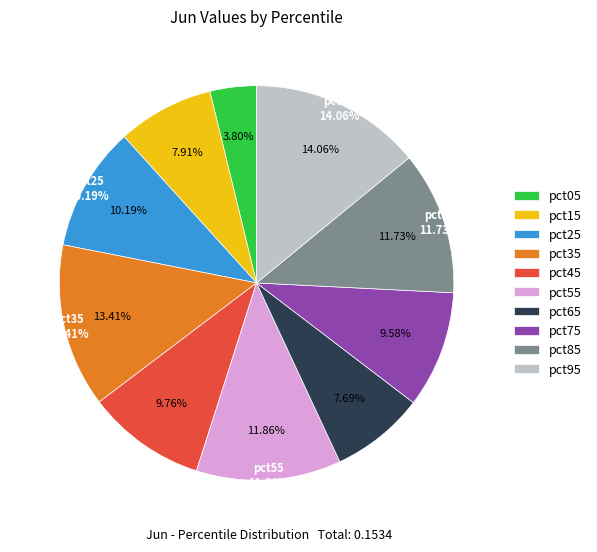

What is the largest slice in the pie chart?

pct95